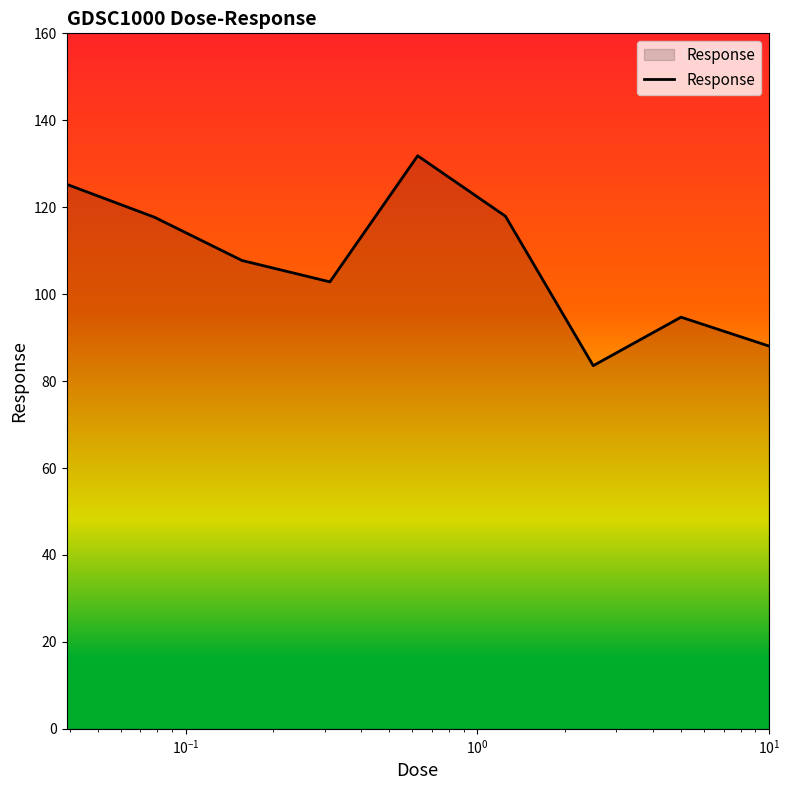

What is the smallest value displayed?

83.5